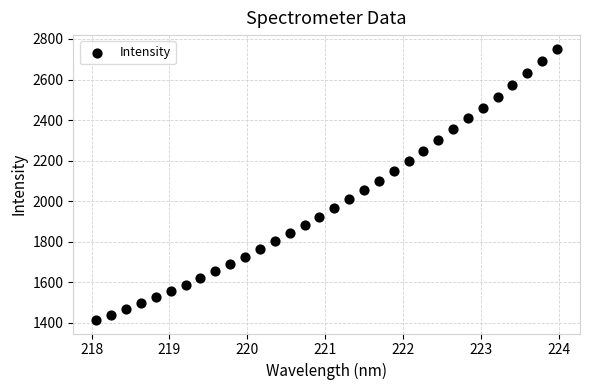

What is the range of X values (max minus min)?

5.9